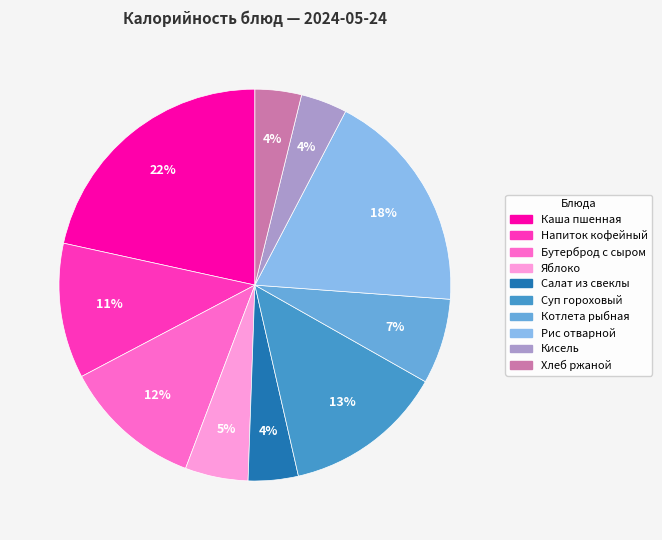

Which category has the biggest portion of the pie?

Каша пшенная